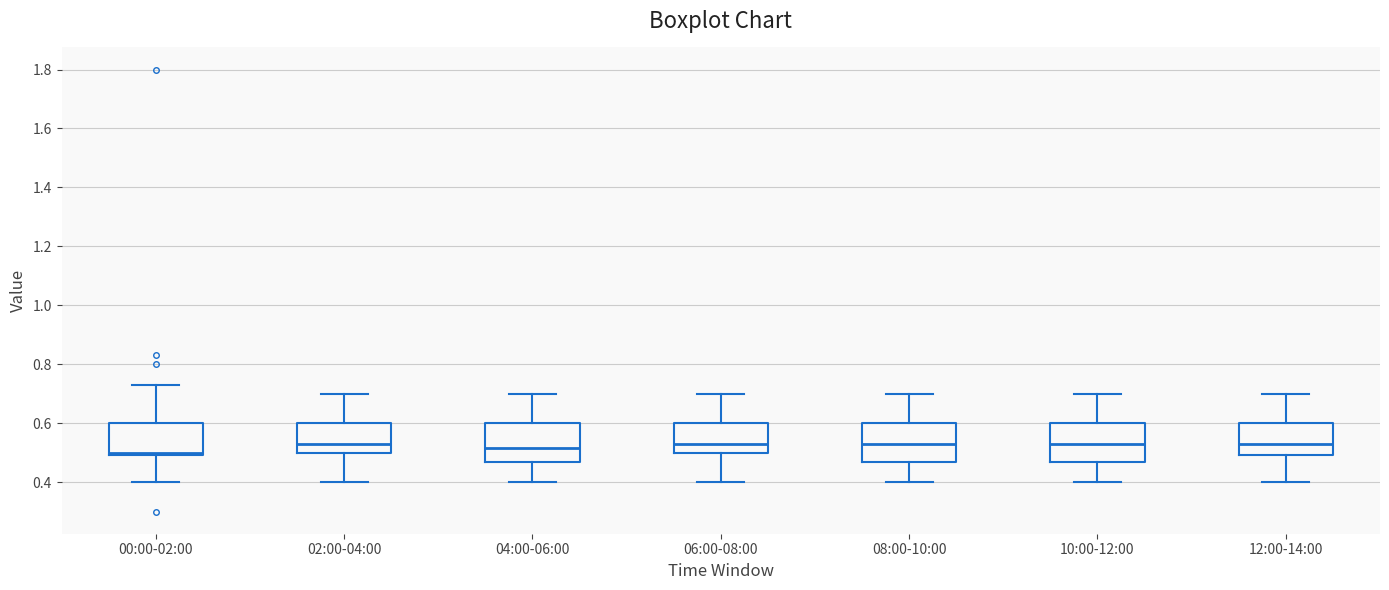

Reading left to right, read every box against the y-axis: the position of its median line, the range the box covers, and the ends of its whiskers. The values are not printed on the chart, so give them approximately, as read against the axis.

00:00-02:00: median 0.50 (just above the box's lower edge), box 0.50 to 0.60, whiskers 0.40 to 0.74
02:00-04:00: median 0.54, box 0.50 to 0.60, whiskers 0.40 to 0.70
04:00-06:00: median 0.52, box 0.48 to 0.60, whiskers 0.40 to 0.70
06:00-08:00: median 0.54, box 0.50 to 0.60, whiskers 0.40 to 0.70
08:00-10:00: median 0.54, box 0.48 to 0.60, whiskers 0.40 to 0.70
10:00-12:00: median 0.54, box 0.48 to 0.60, whiskers 0.40 to 0.70
12:00-14:00: median 0.54, box 0.50 to 0.60, whiskers 0.40 to 0.70